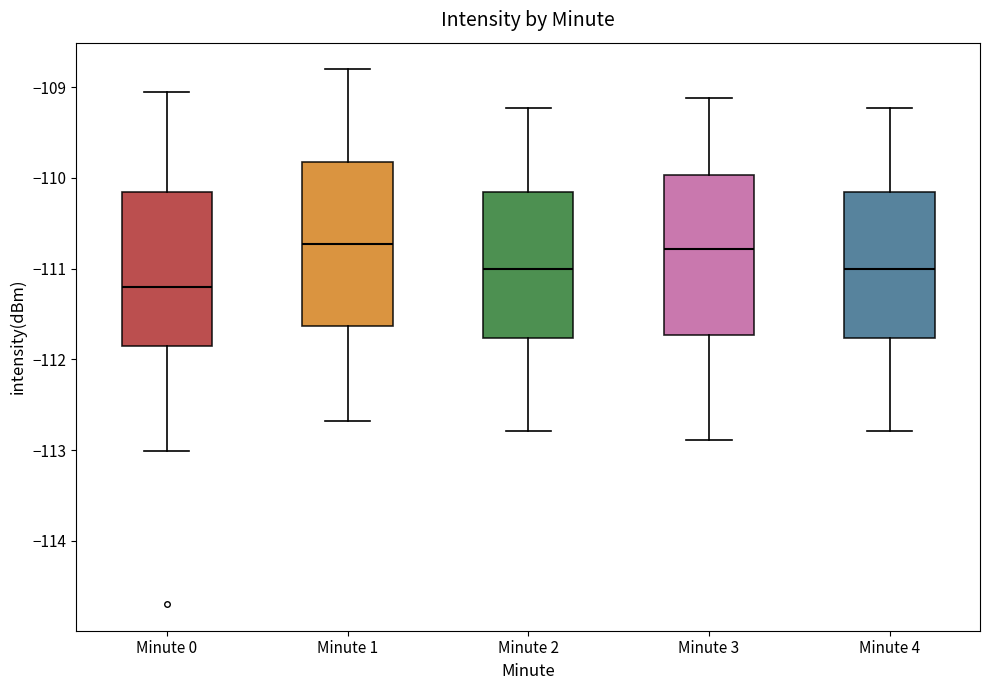

Reading left to right, read every box against the y-axis: the position of its median line, the range the box covers, and the ends of its whiskers. The values are not printed on the chart, so give them approximately, as read against the axis.

Minute 0: median -111.2, box -111.9 to -110.2, whiskers -113.0 to -109.1
Minute 1: median -110.7, box -111.6 to -109.8, whiskers -112.7 to -108.8
Minute 2: median -111.0, box -111.8 to -110.2, whiskers -112.8 to -109.2
Minute 3: median -110.8, box -111.7 to -110.0, whiskers -112.9 to -109.1
Minute 4: median -111.0, box -111.8 to -110.2, whiskers -112.8 to -109.2